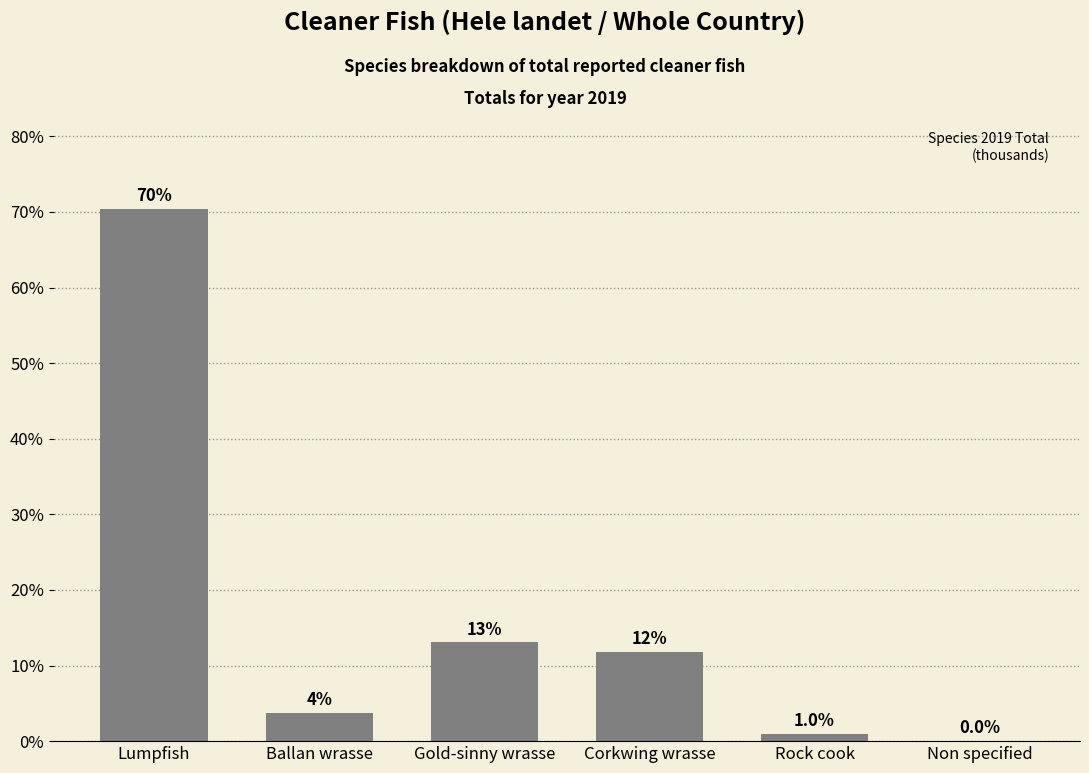

What is the maximum value shown in the chart?

70.4